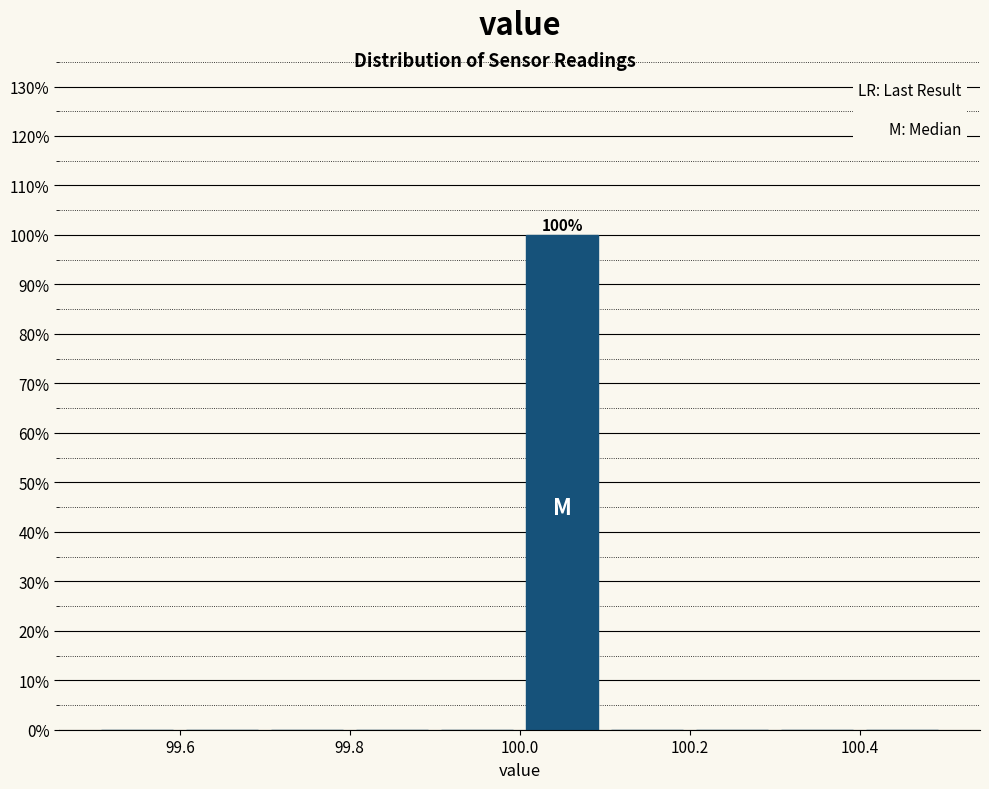

Which range on the x-axis has the tallest bar?

100.0 to 100.1